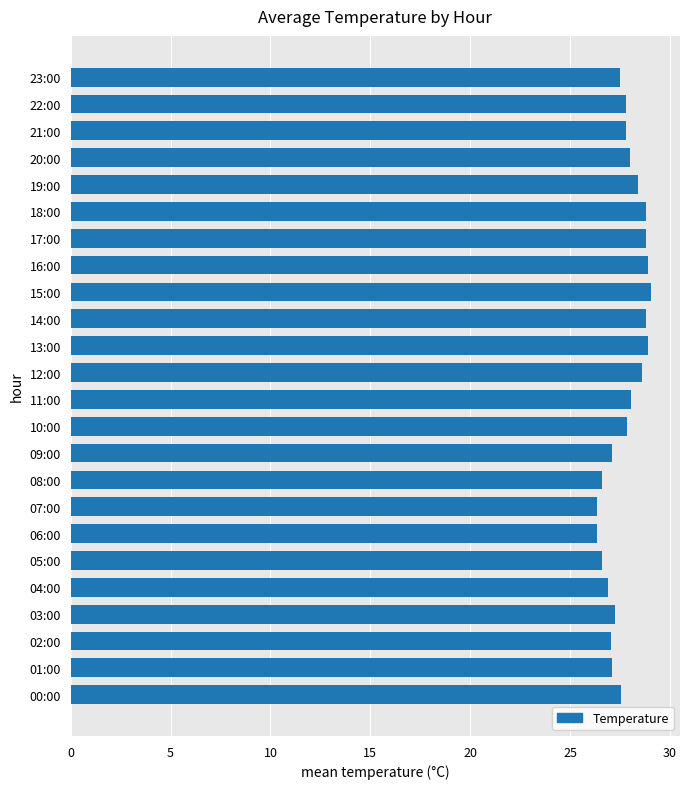

What is the average value?

27.8